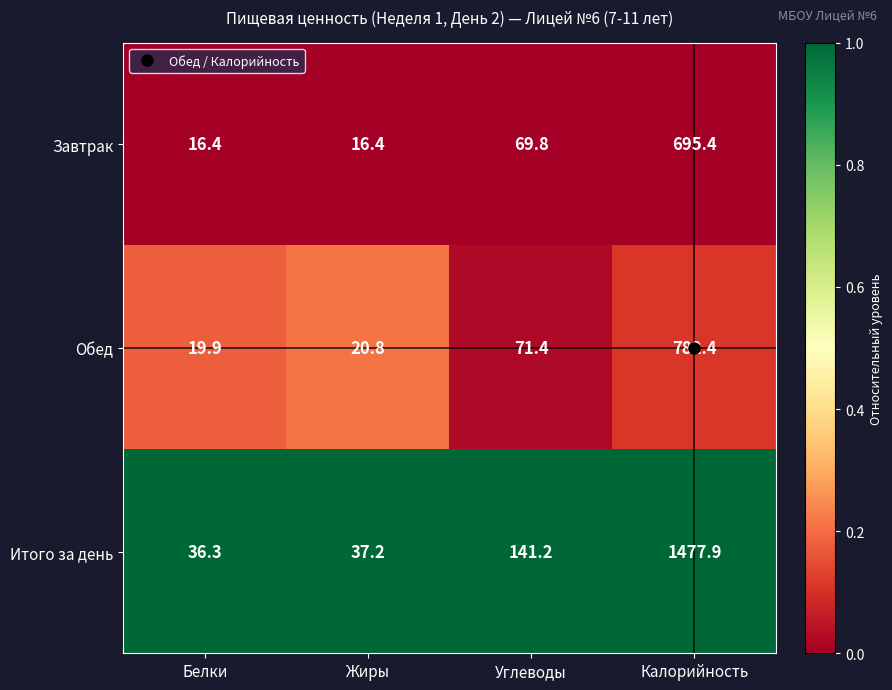

The value of Итого за день at Белки is 47.3. True or false?

False